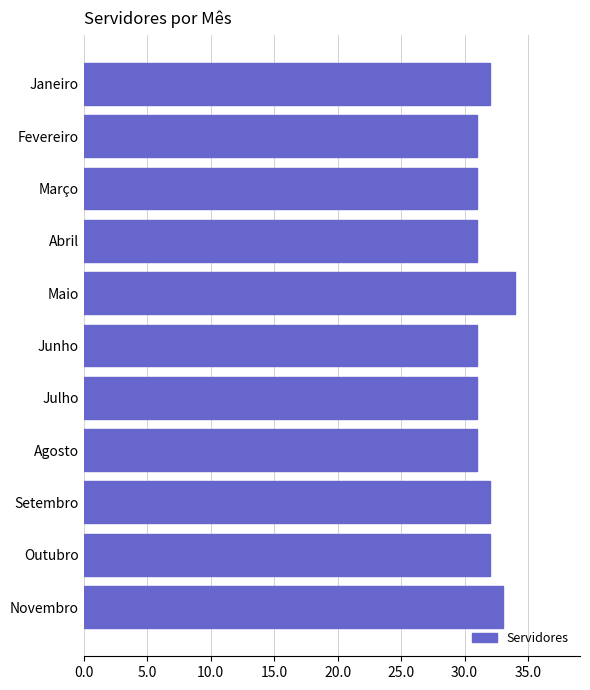

The value at Março is 45. True or false?

False